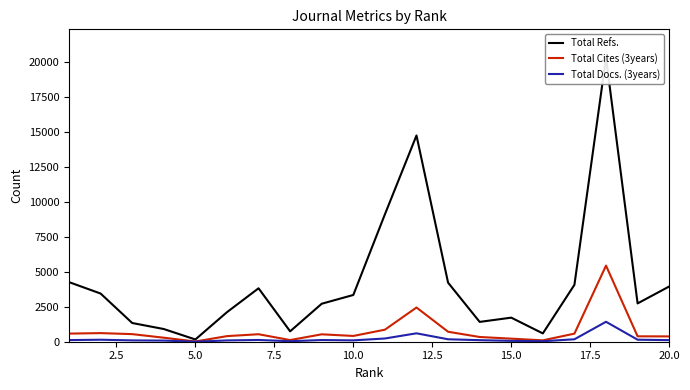

What is the maximum value for Total Cites (3years)?

5441